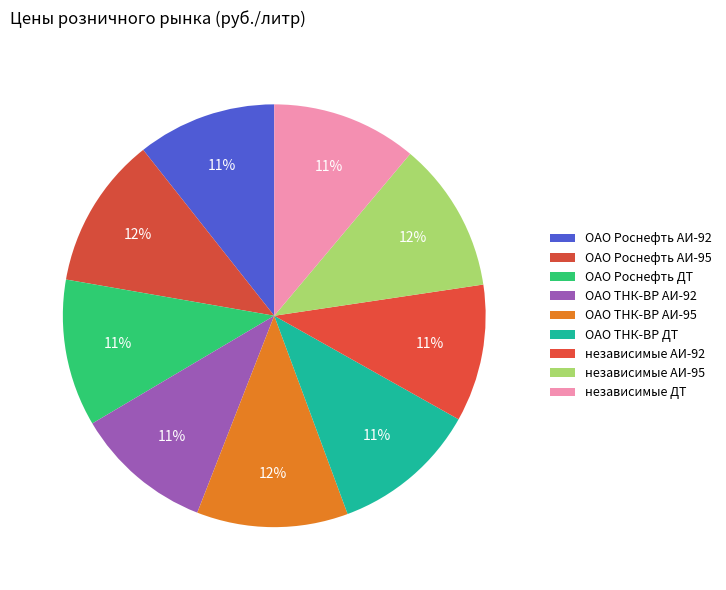

Rank the categories by value from lowest to highest.

независимые АИ-92, ОАО ТНК-ВР АИ-92, ОАО Роснефть АИ-92, независимые ДТ, ОАО ТНК-ВР ДТ, ОАО Роснефть ДТ, независимые АИ-95, ОАО ТНК-ВР АИ-95, ОАО Роснефть АИ-95